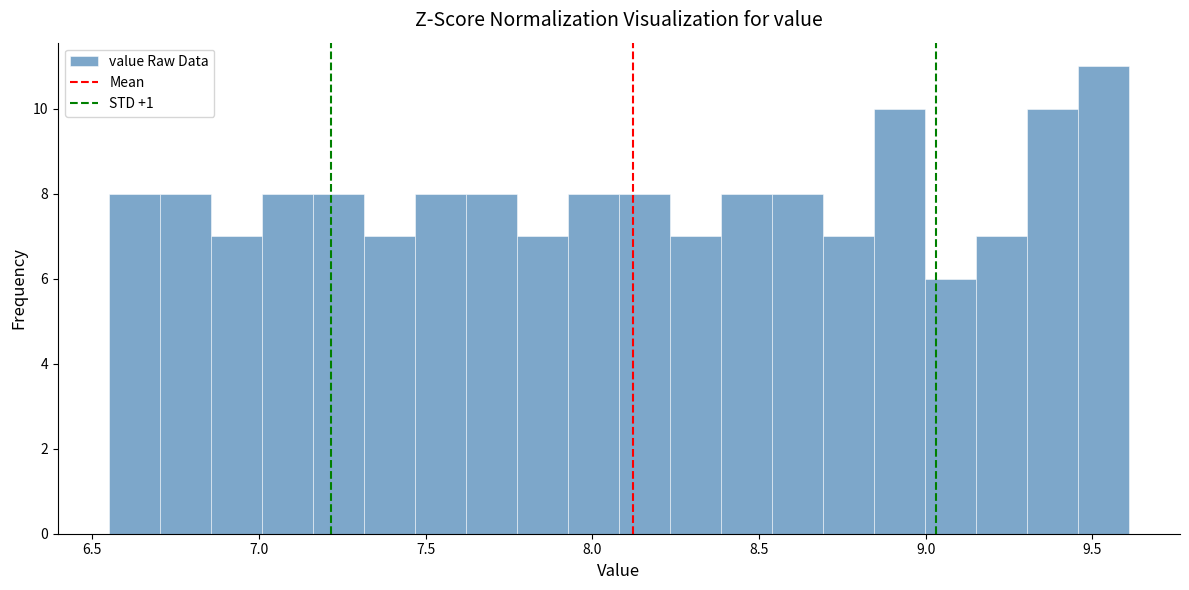

Read against the x-axis, roughly where is the centre of the tallest bar?

9.55